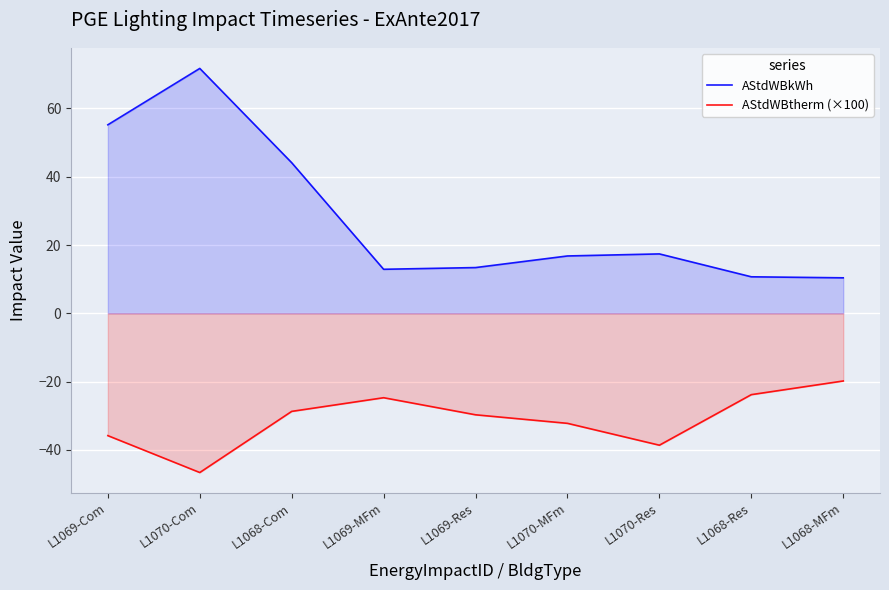

Reading right to left, extract all data points from this chart.

AStdWBkWh: 10.4	10.7	17.4	16.8	13.4	12.9	44.1	71.7	55.2
AStdWBtherm (×100): -19.8	-23.8	-38.6	-32.2	-29.7	-24.7	-28.7	-46.6	-35.8